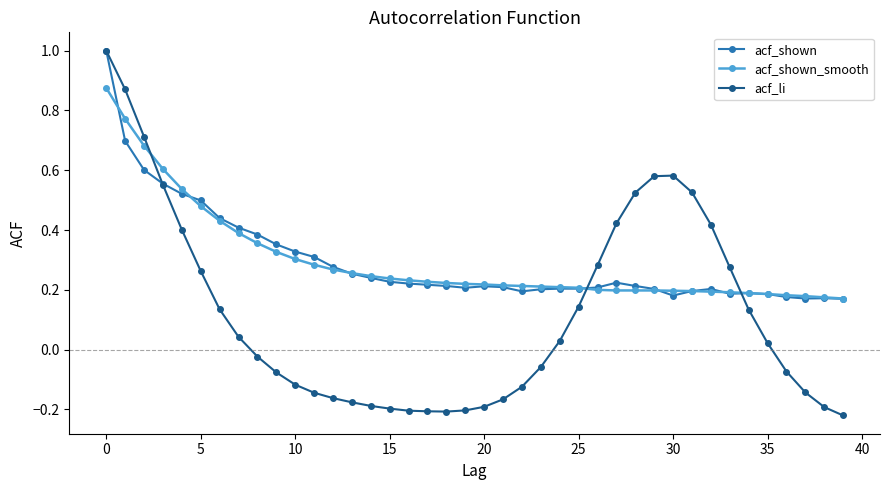

Which series has the largest range (max minus min)?

acf_li